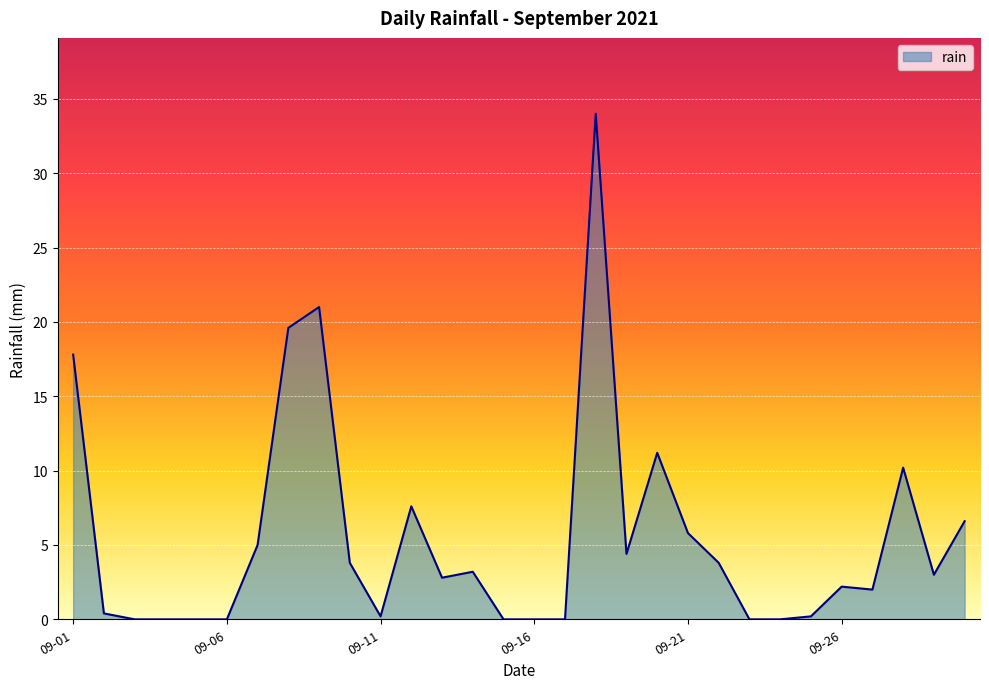

What is the difference between the maximum and minimum values?

34.0